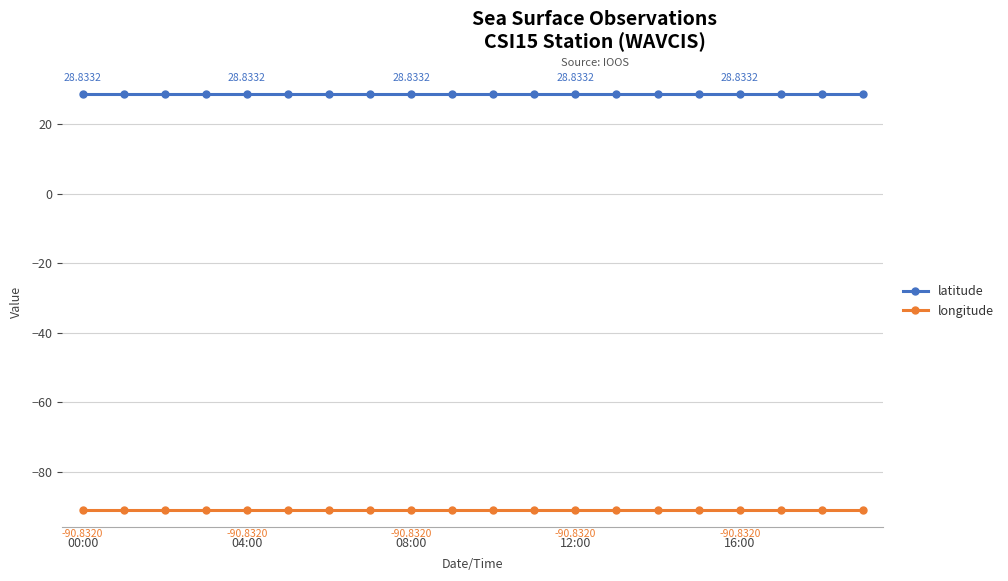

List the series in order of their overall mean, lowest first.

longitude, latitude